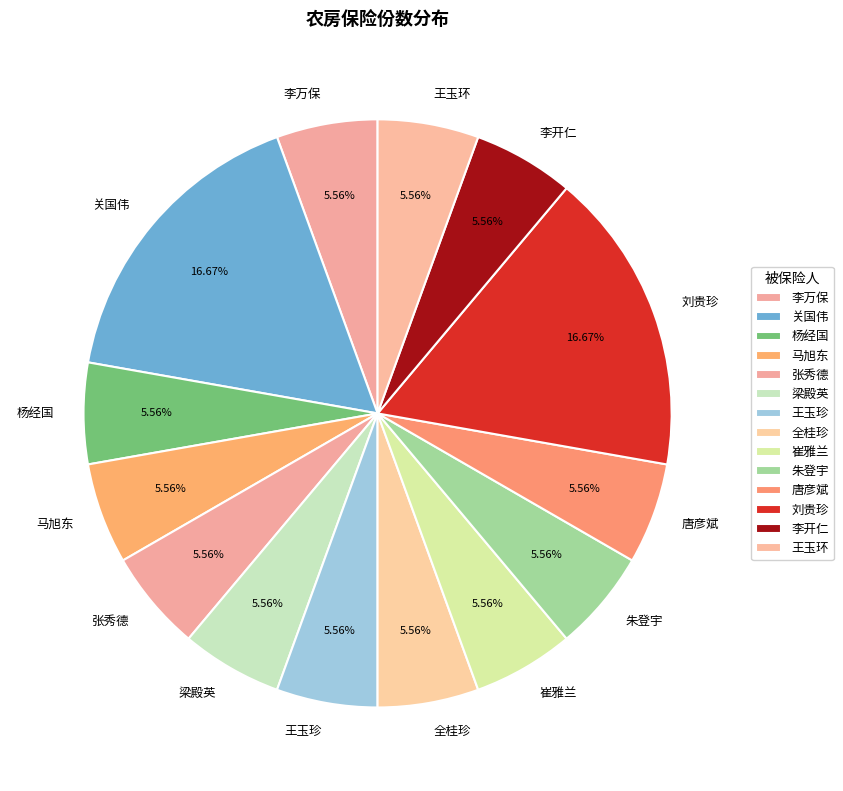

To the nearest percent, what is the average slice percentage?

7%